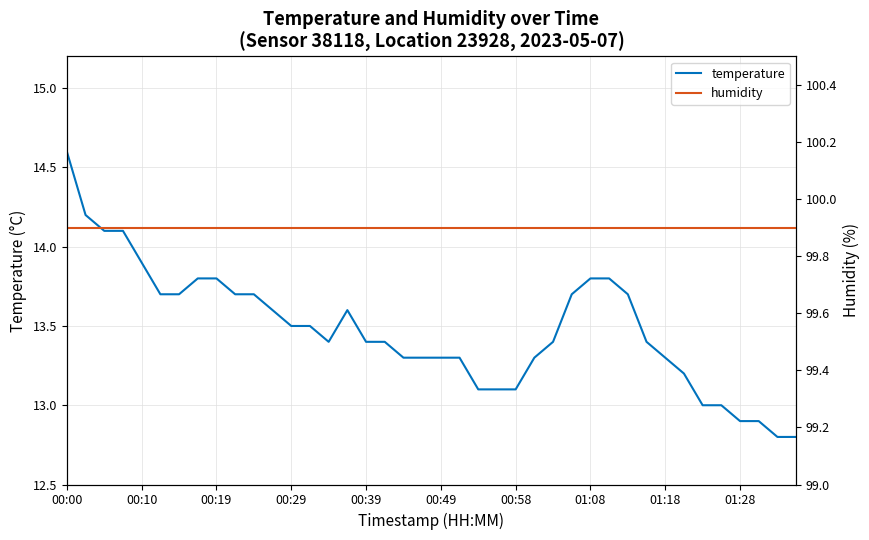

What is the average value of the humidity series?

99.9